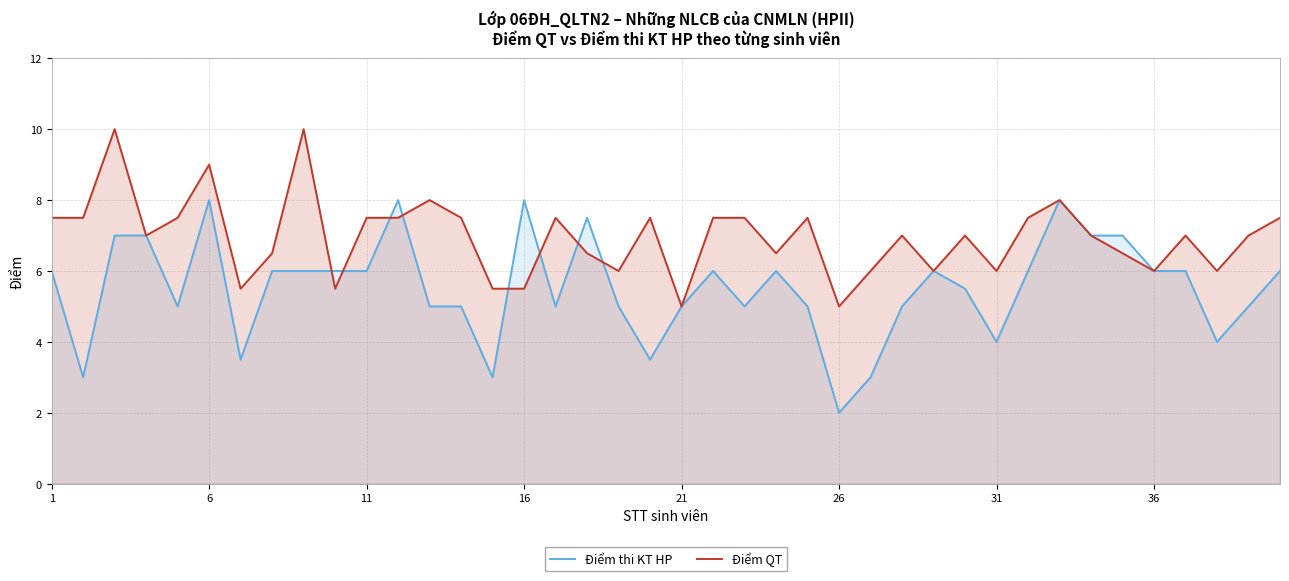

What is the difference between the second highest and second lowest values in the Điểm thi KT HP series?

5.0